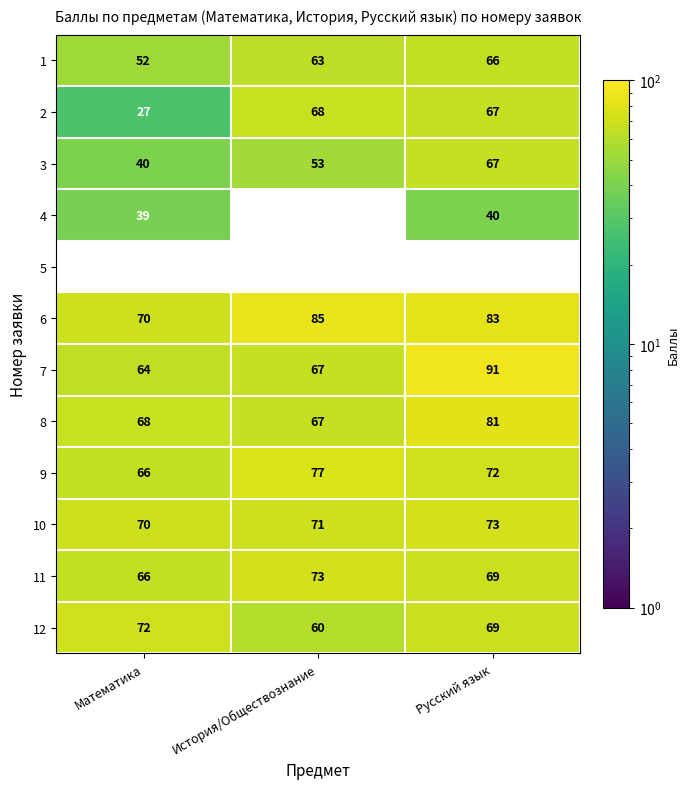

What is the sum of all 2 values?

162